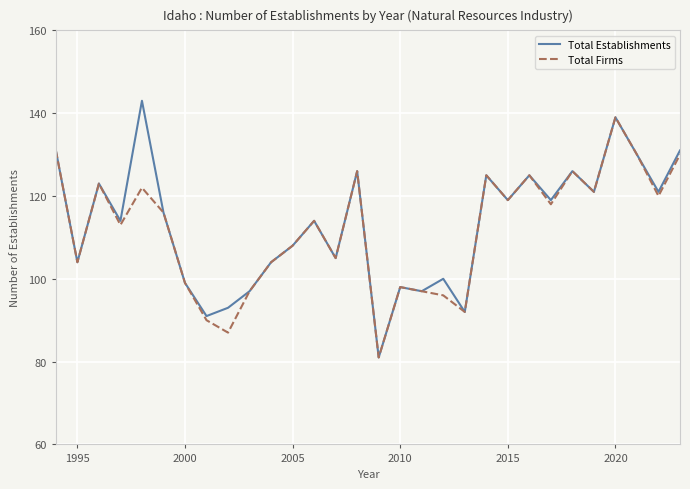

Which series has the widest spread of values?

Total Establishments